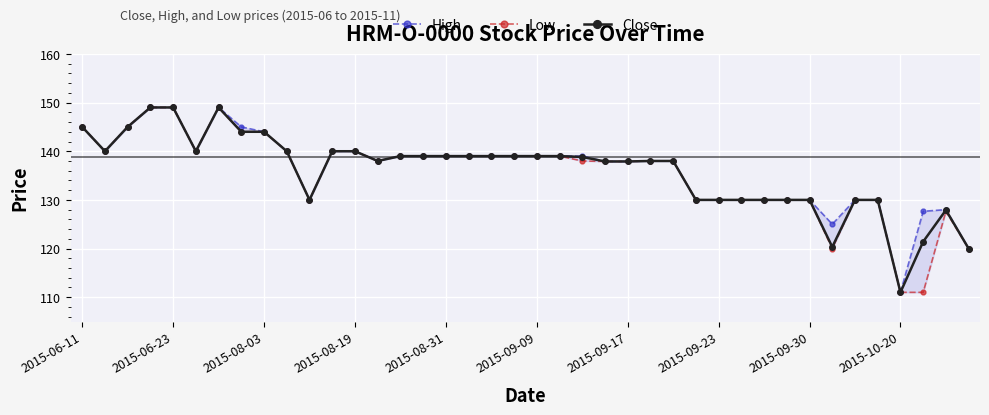

In High, how many points are higher than both neighbors (excluding endpoints)?

2